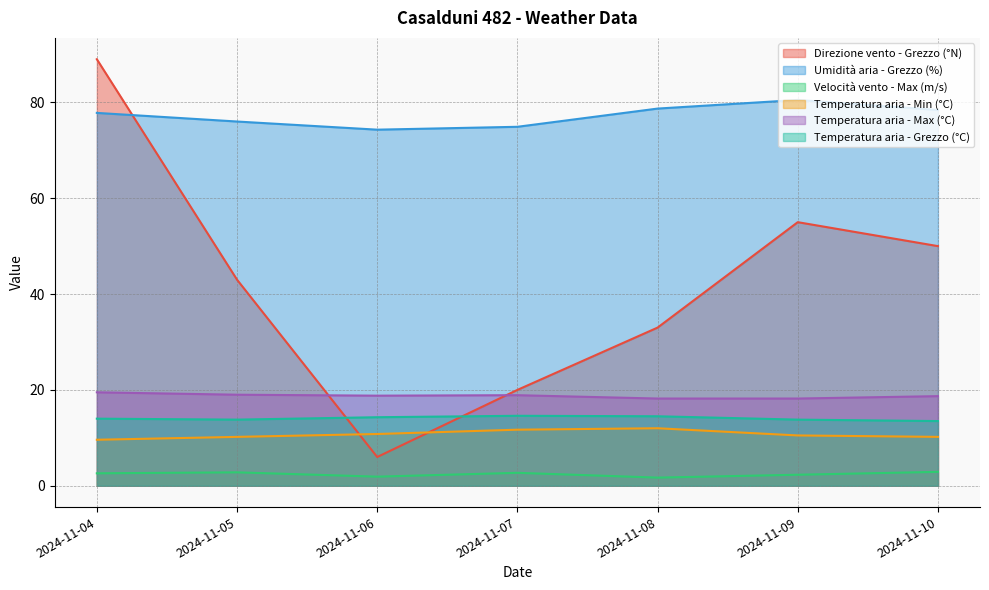

True or false: Temperatura aria - Min (°C) and Velocità vento - Max (m/s) intersect in this chart.

False